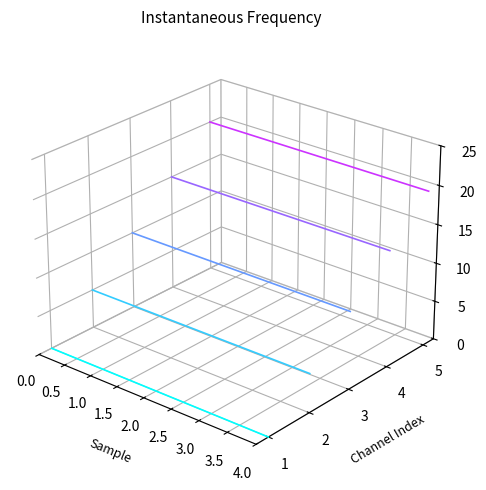

At 0.0, list the series in order from largest to smallest.

Channel 5, Channel 4, Channel 3, Channel 2, Channel 1